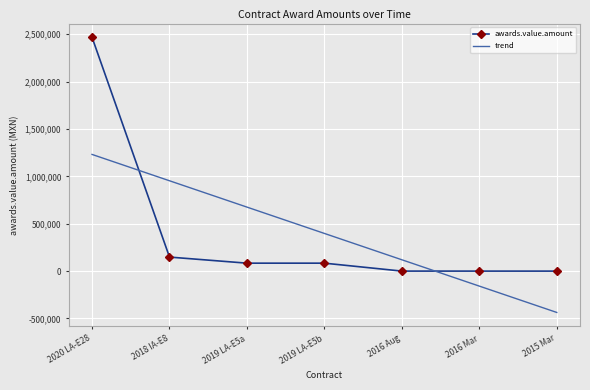

What are all the series names shown in the legend?

awards.value.amount, trend